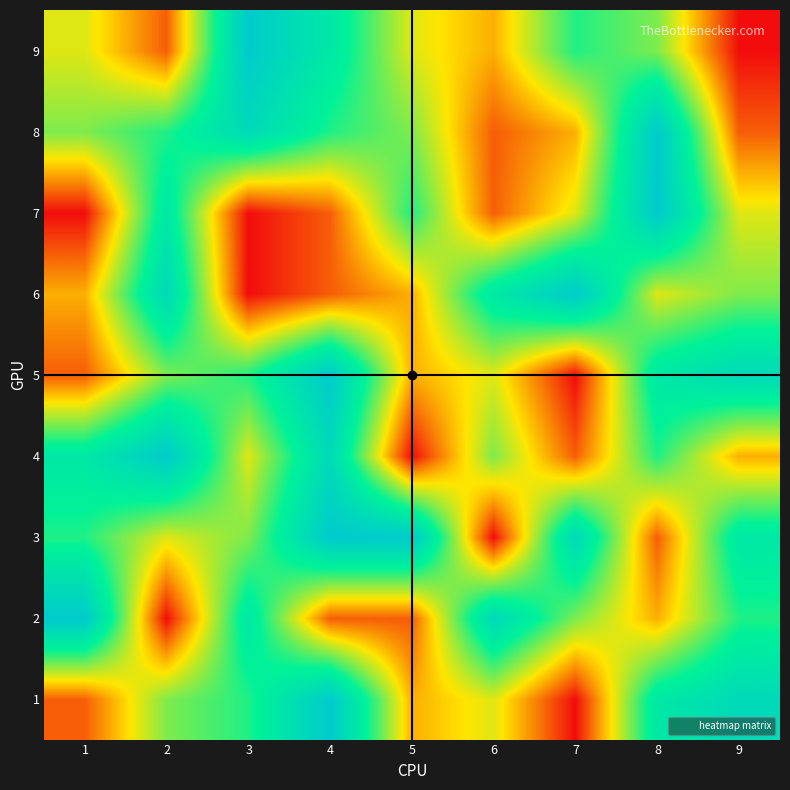

At how many categories does at least one series exceed 6?

9